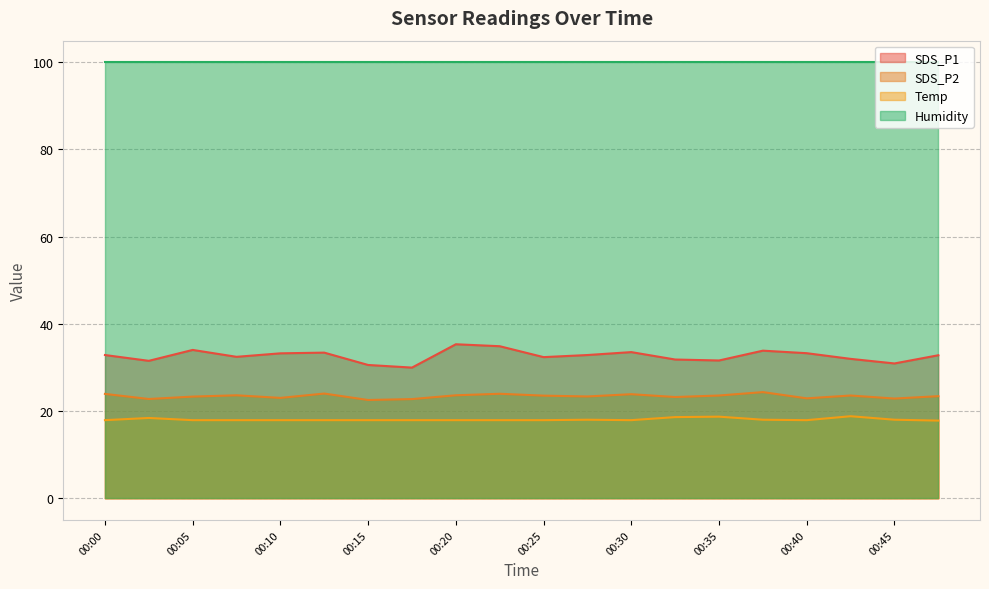

What are all the series names shown in the legend?

SDS_P1, SDS_P2, Temp, Humidity